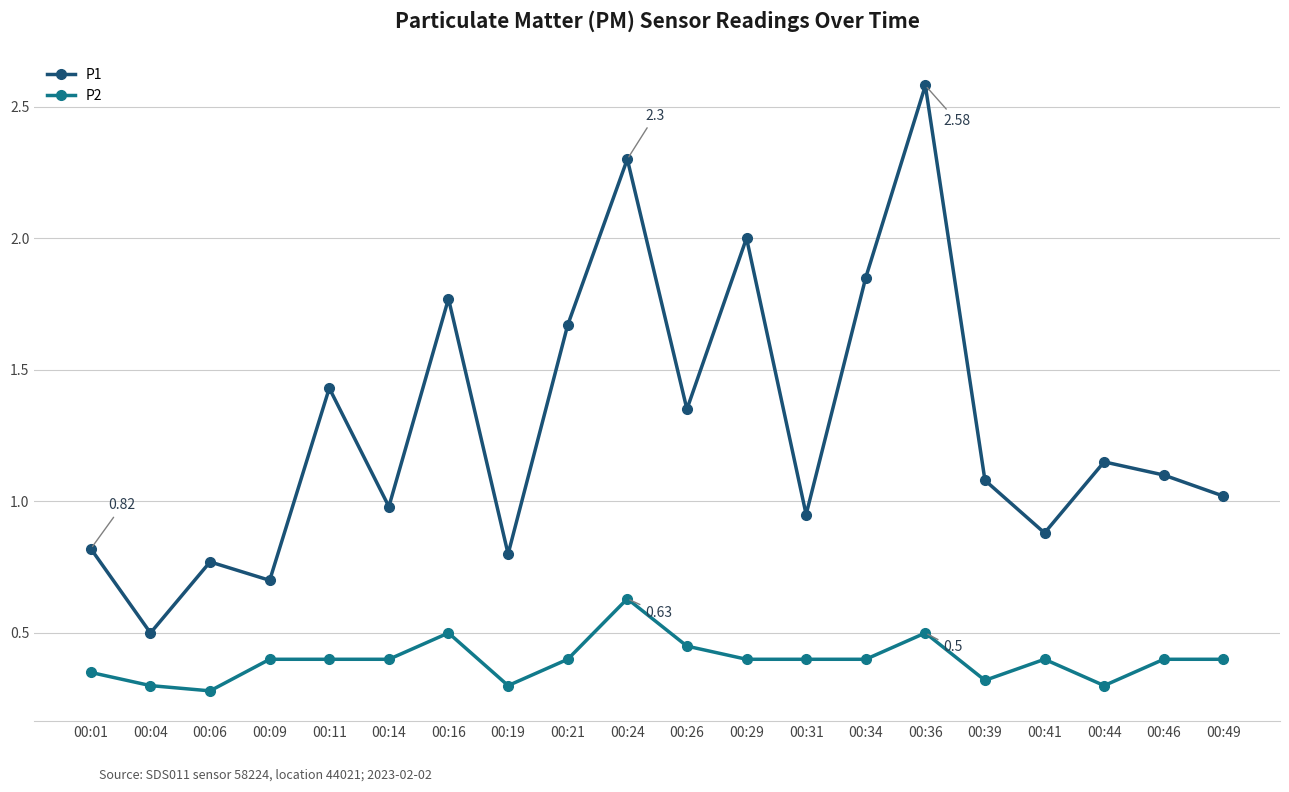

Is it true that P2 equals 0.4 at 00:14?

True